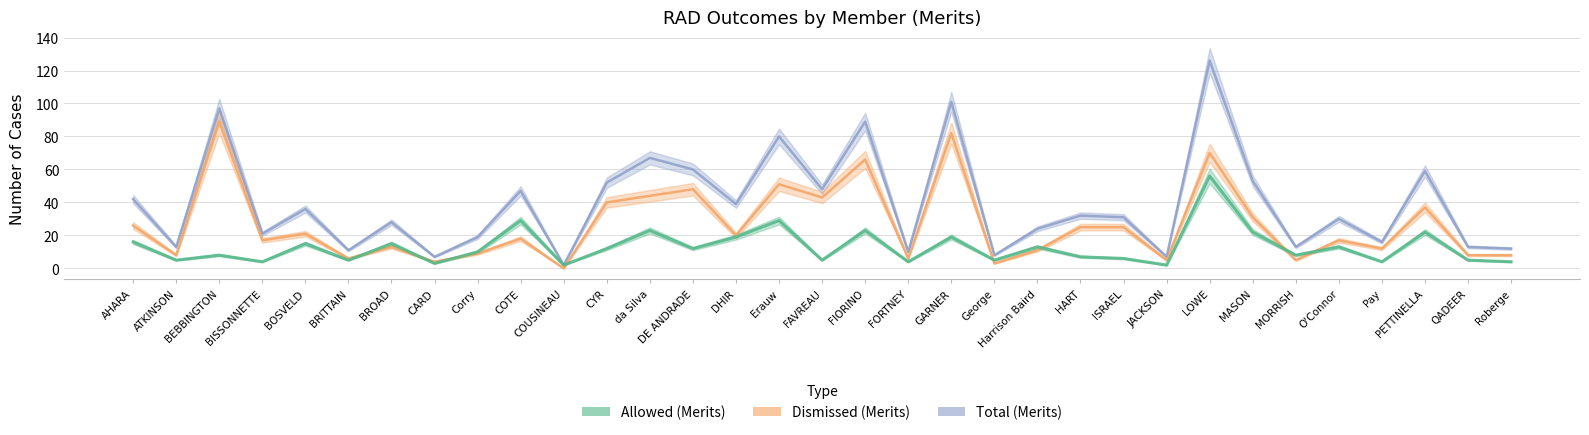

What are all the series names shown in the legend?

Allowed (Merits), Dismissed (Merits), Total (Merits)